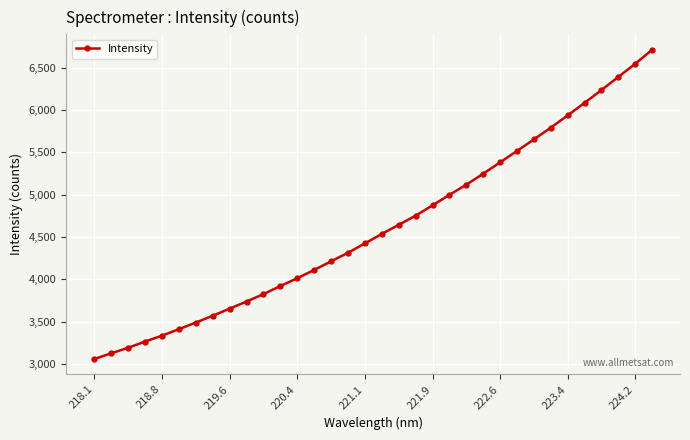

How many data points does each series have?

34